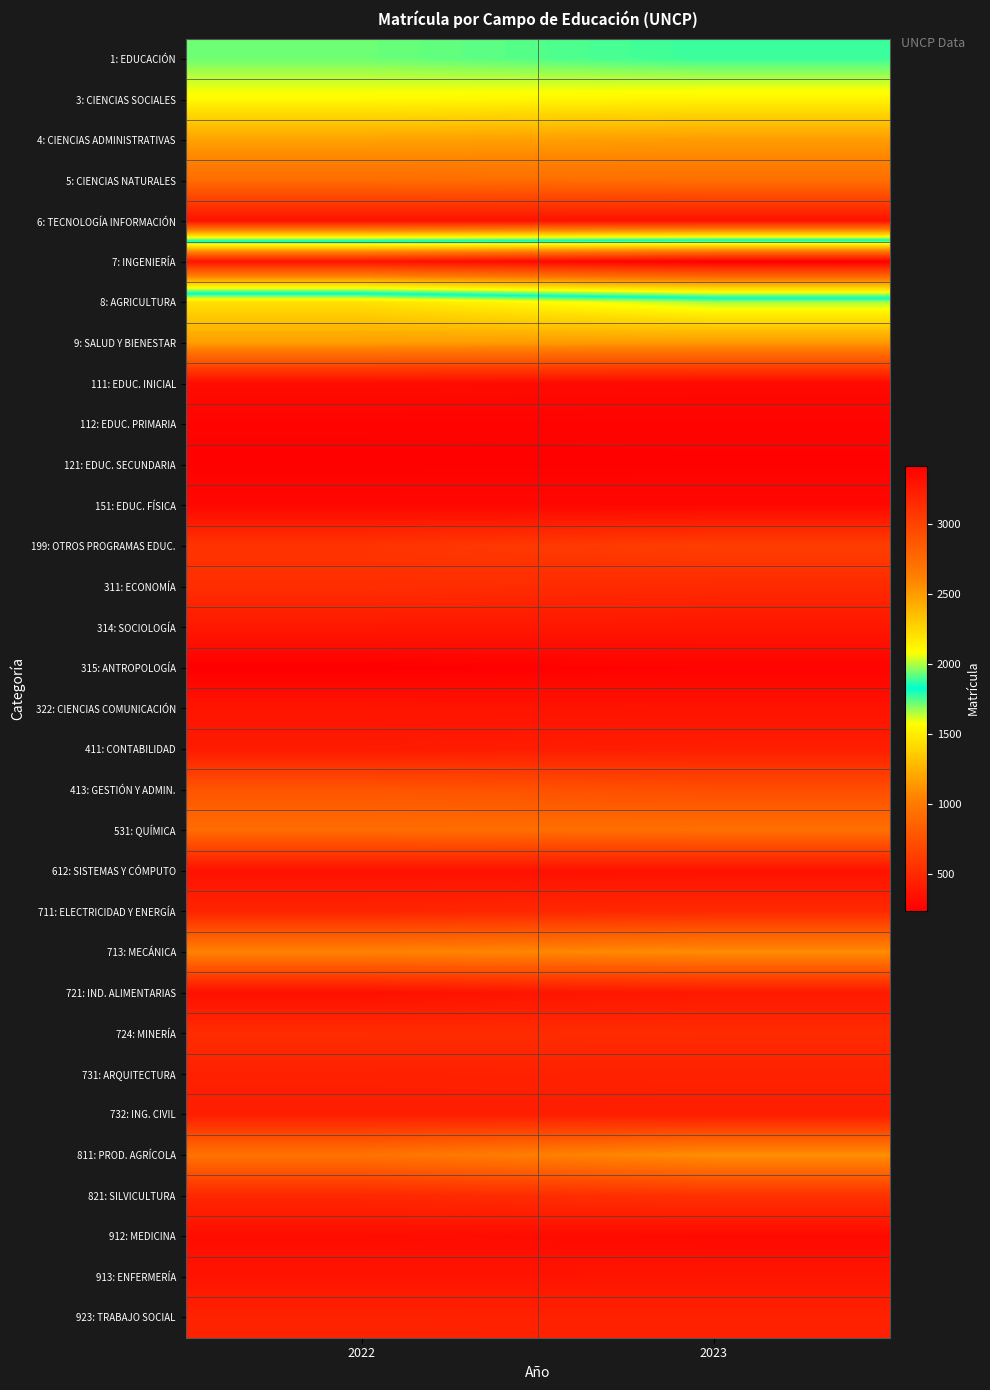

Between 2023 and 2022, which is larger?

2023